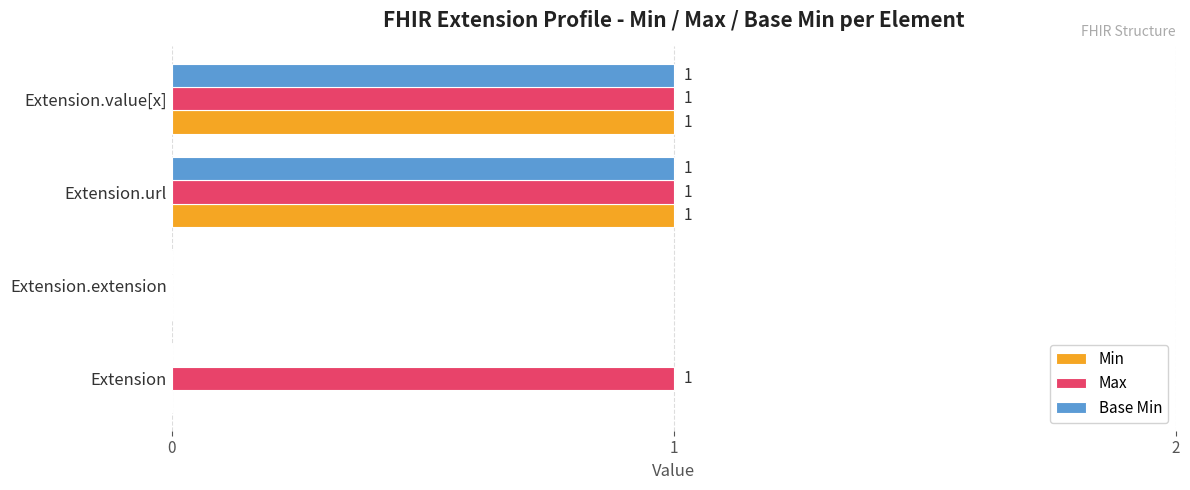

How many Base Min values are between 0 and 1?

4